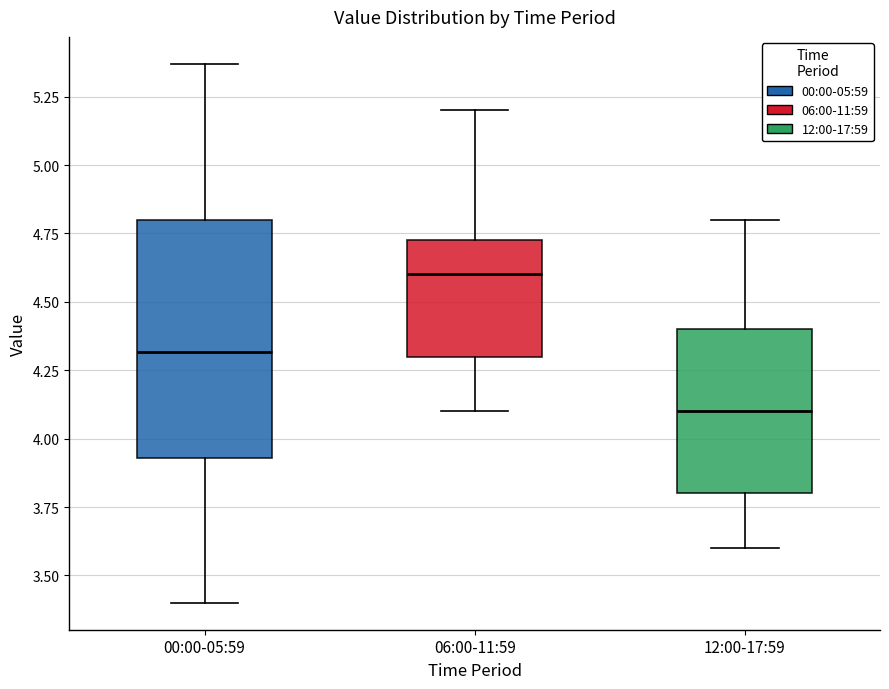

Which box is the tallest, from its lower edge to its upper edge?

00:00-05:59